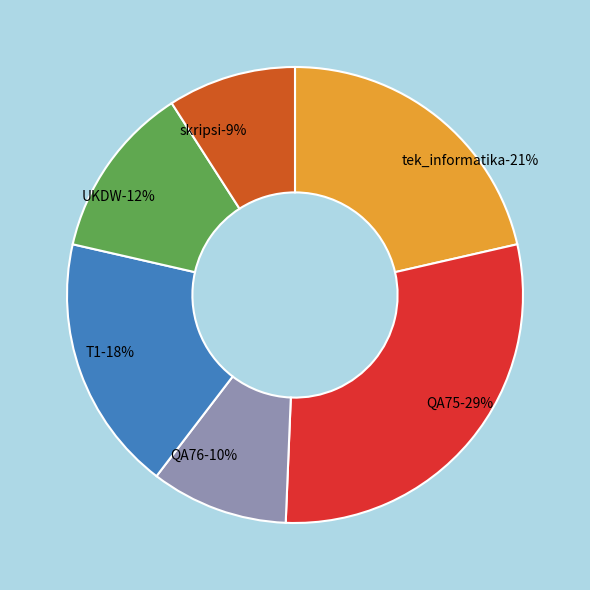

To the nearest percent, what is the average slice percentage?

17%